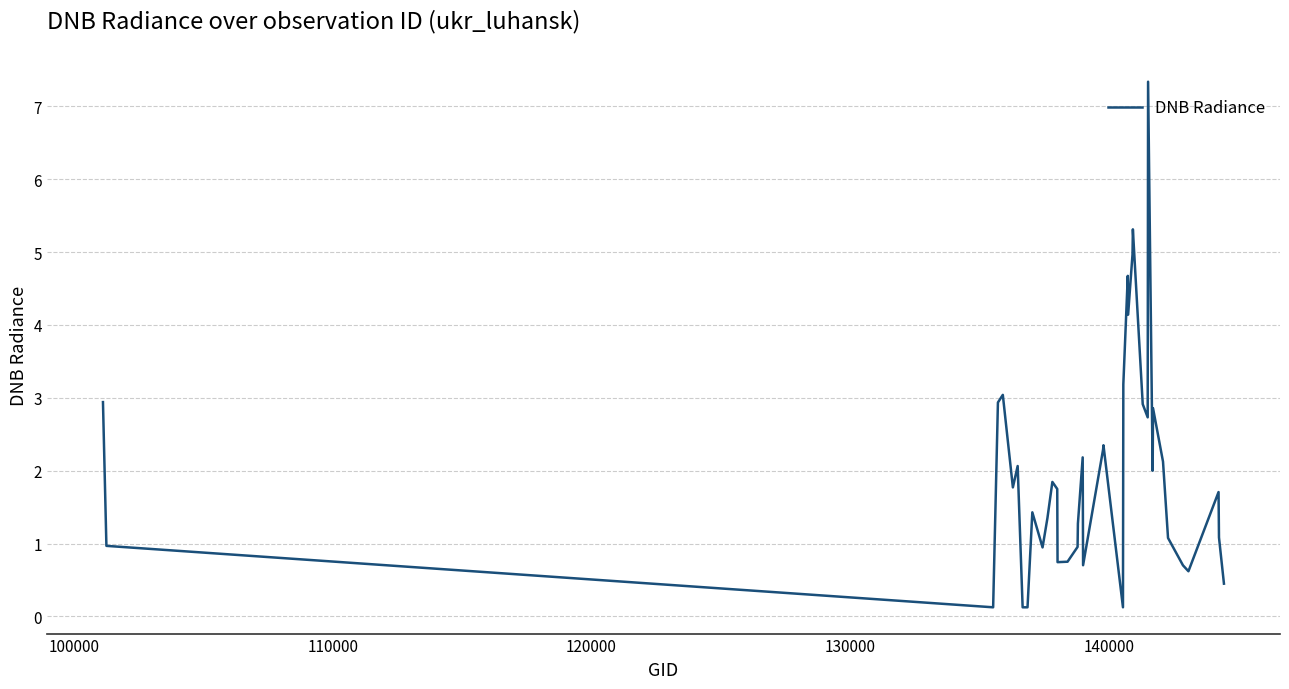

What is the maximum value shown in the chart?

7.3